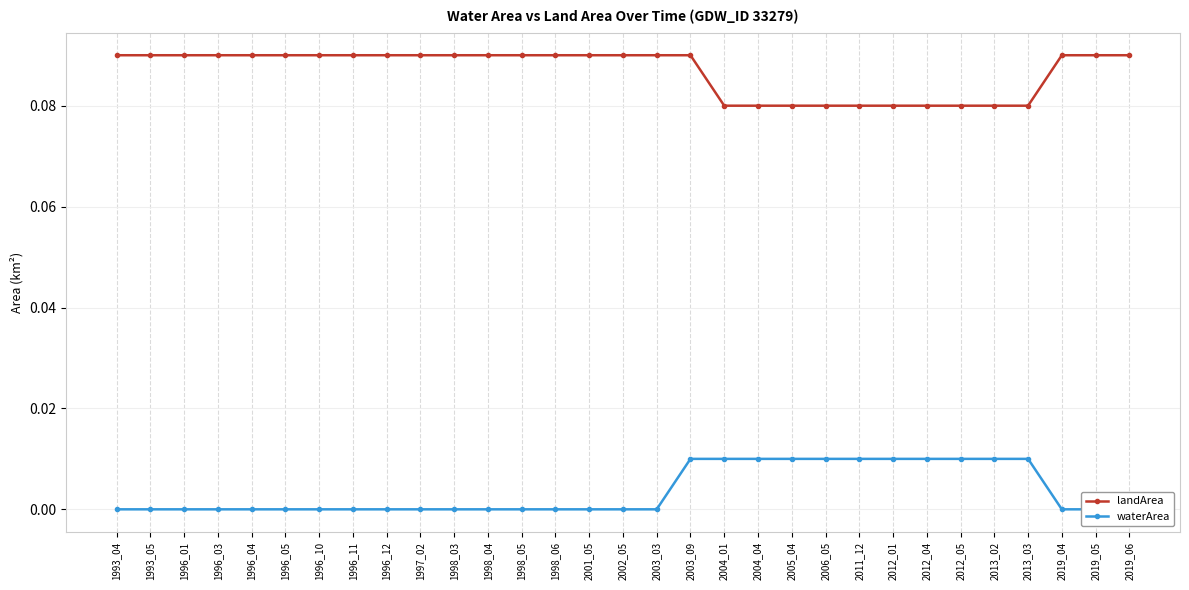

Rank the series by their average value, from highest to lowest.

landArea, waterArea